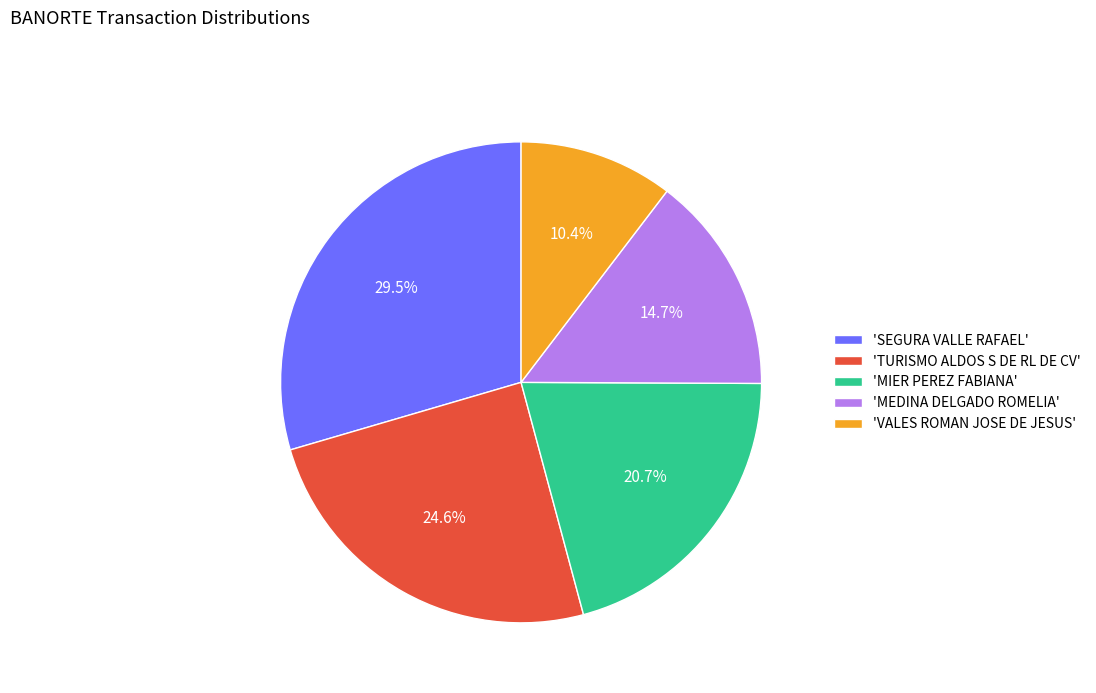

Which has a higher value, 'VALES ROMAN JOSE DE JESUS' or 'MIER PEREZ FABIANA'?

'MIER PEREZ FABIANA'